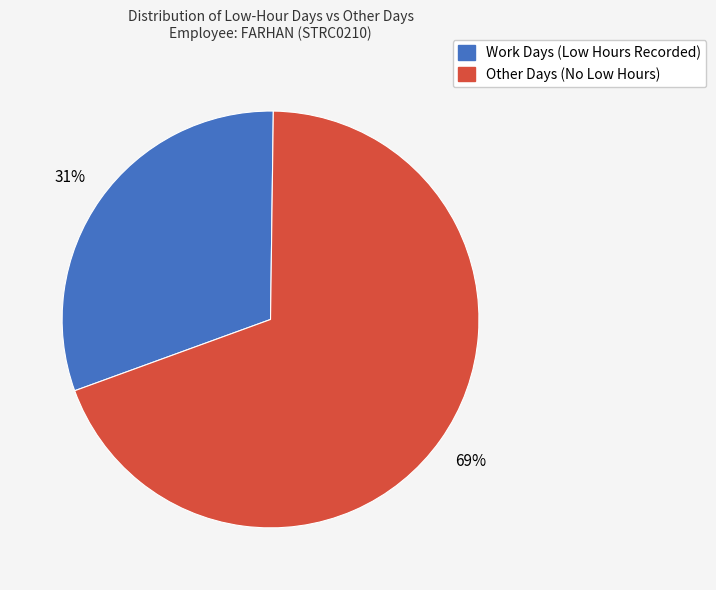

To the nearest percent, what is the average slice percentage?

50%